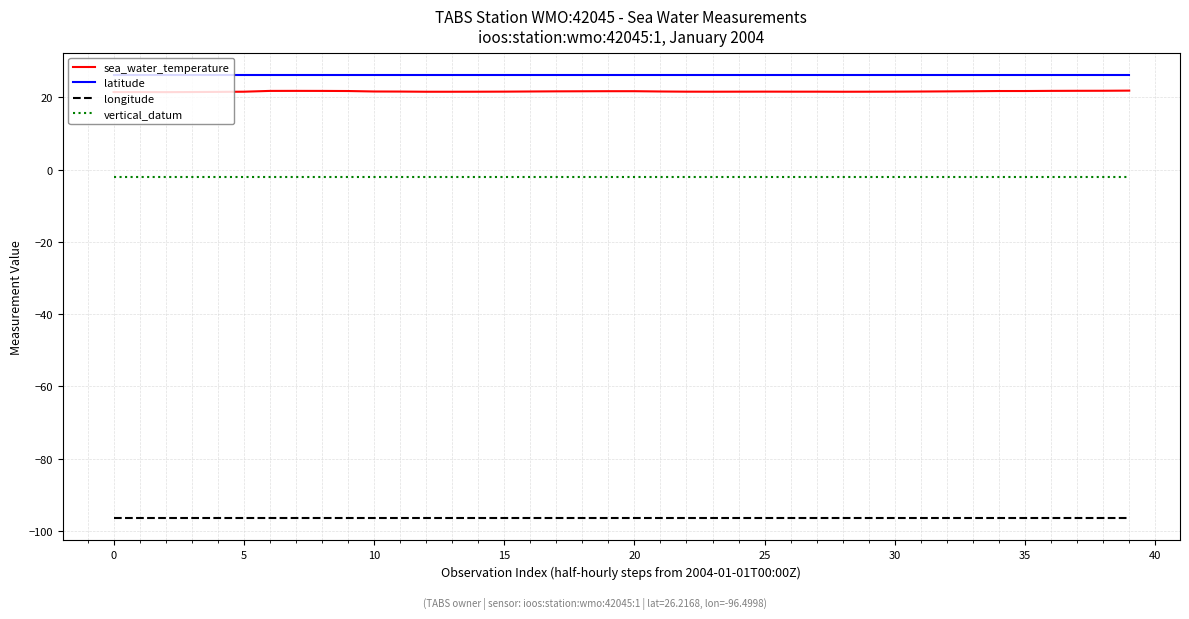

What is the maximum value shown in the chart?

26.2